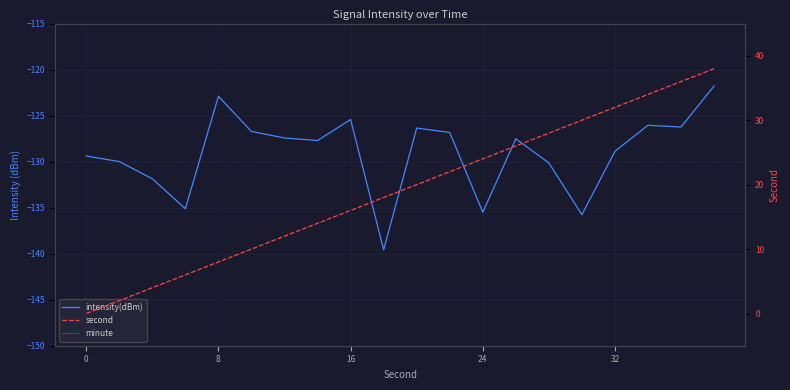

What is the value of the intensity(dBm) point at the 12th from the left?

-126.8